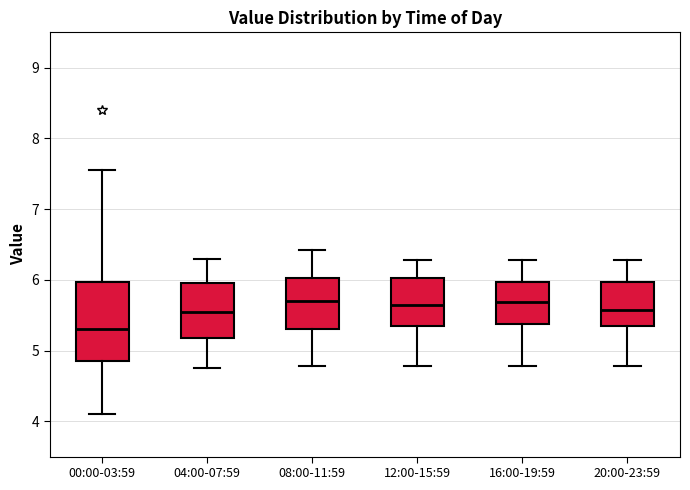

Where does the lower whisker of the box for 04:00-07:59 end on the y-axis? The values are not printed on the chart, so give them approximately, as read against the axis.

4.8